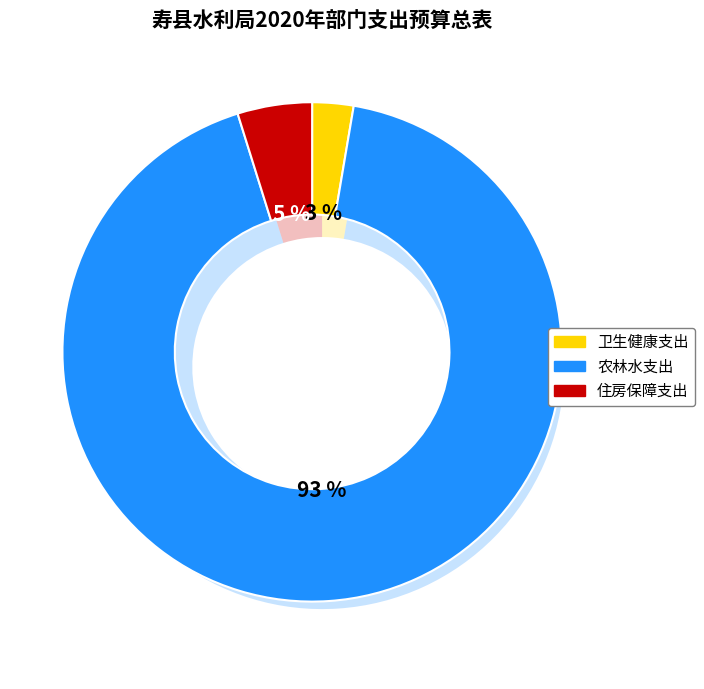

How many slices are in this pie chart?

3